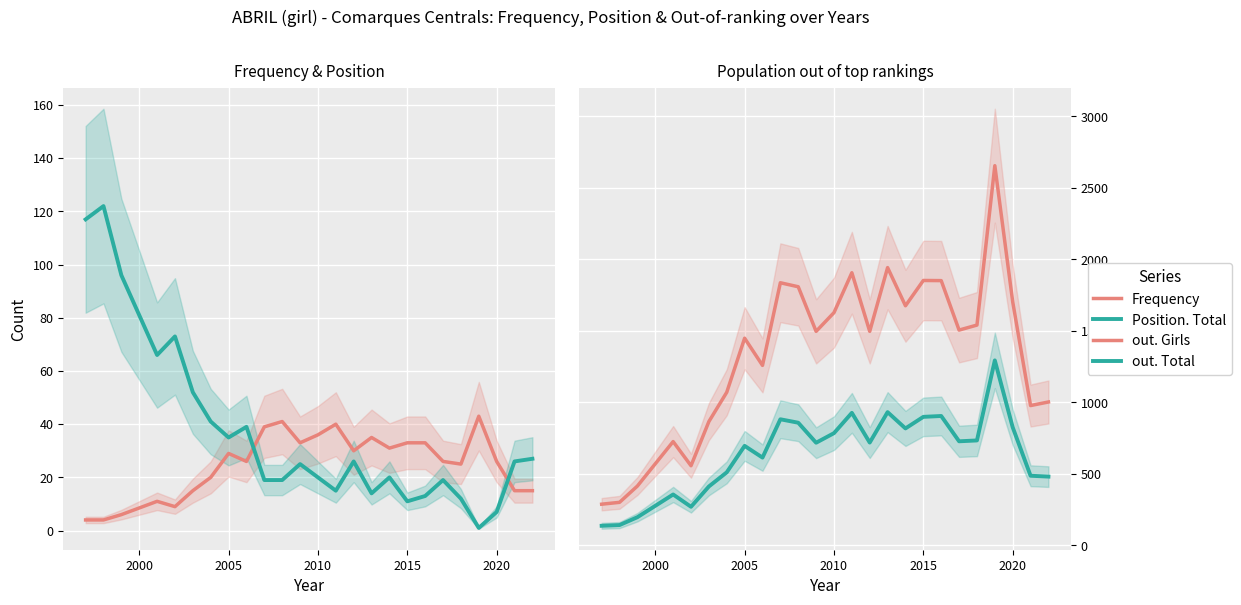

The value of out. Girls at 2020 is 1704. True or false?

True